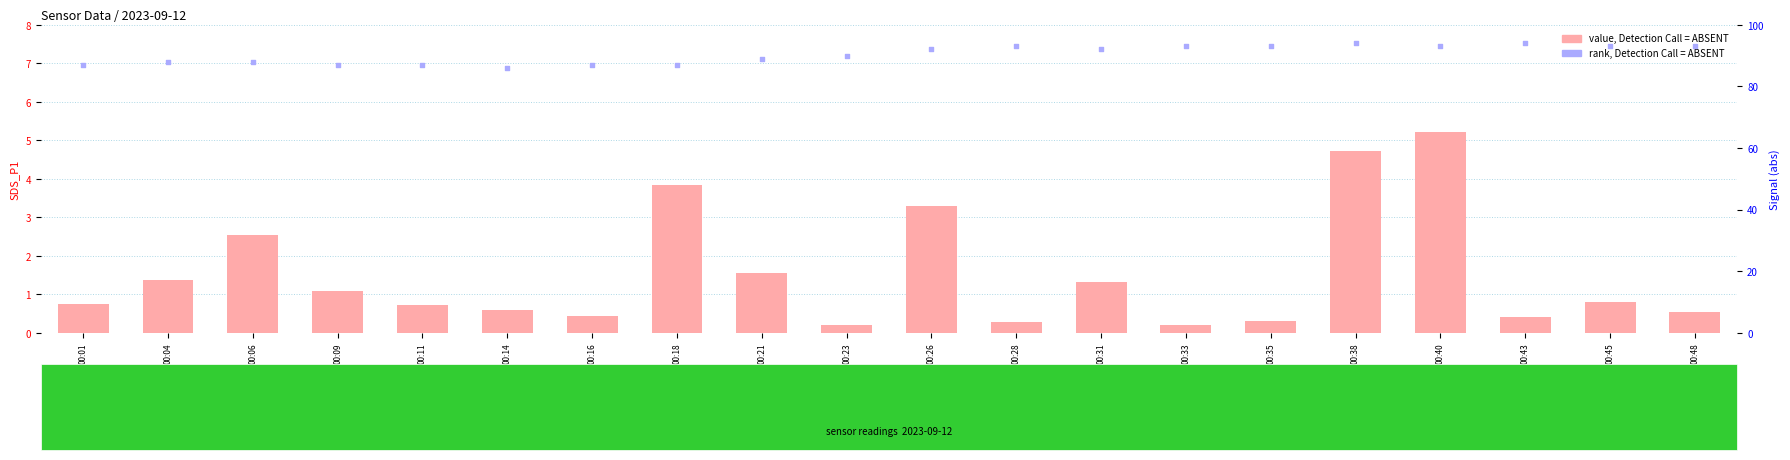

Which series contains the lowest Y value?

value, Detection Call = ABSENT